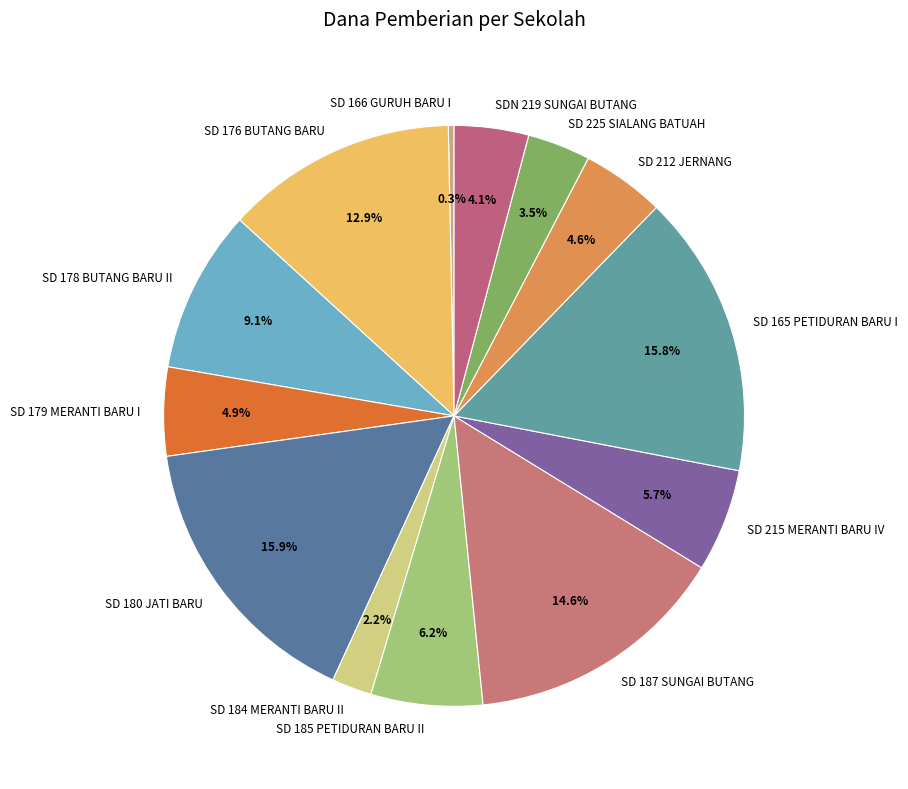

Count the number of slices in the pie.

13